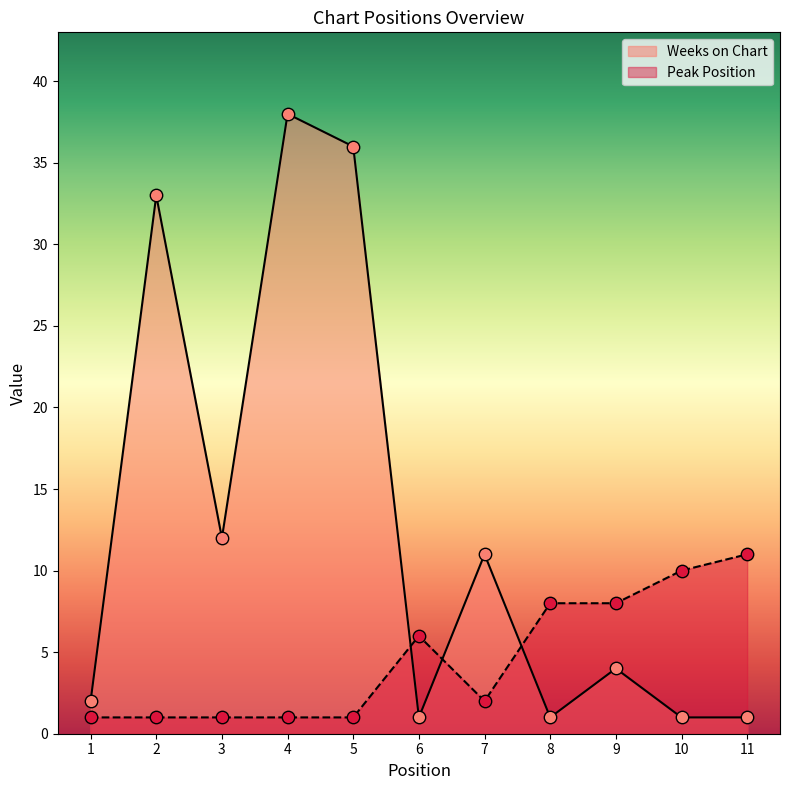

Is the value of Weeks on Chart at 3 greater than the value of Peak Position at 6?

Yes